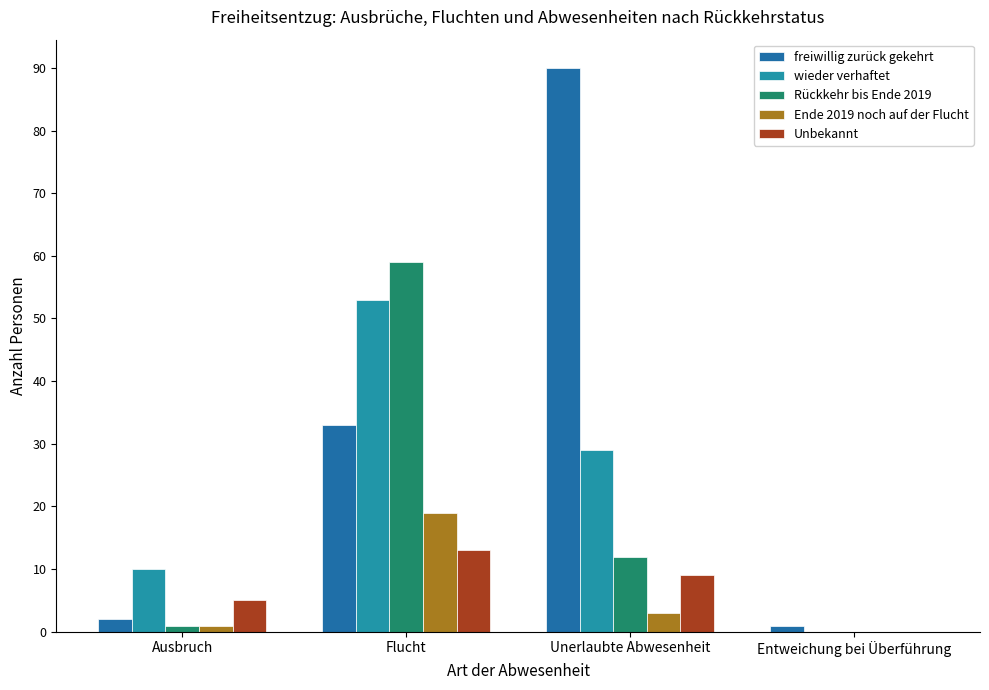

Reading left to right, extract all data points from this chart.

freiwillig zurück gekehrt: 2	33	90	1
wieder verhaftet: 10	53	29	0
Rückkehr bis Ende 2019: 1	59	12	0
Ende 2019 noch auf der Flucht: 1	19	3	0
Unbekannt: 5	13	9	0